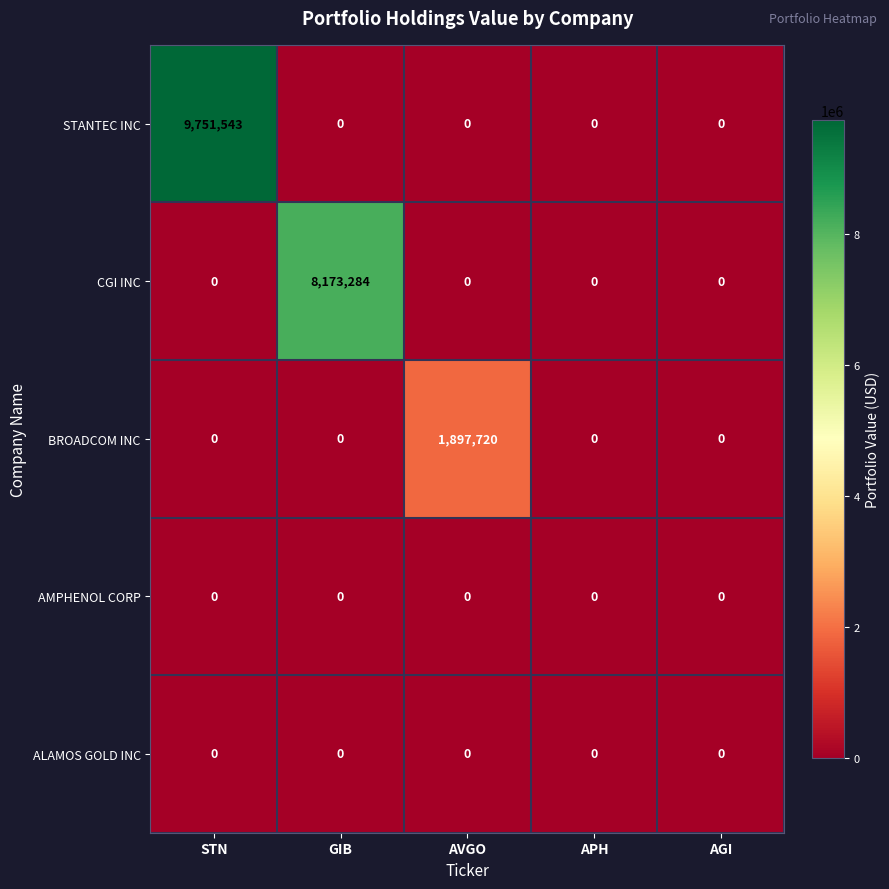

Which series has the widest spread of values?

STANTEC INC